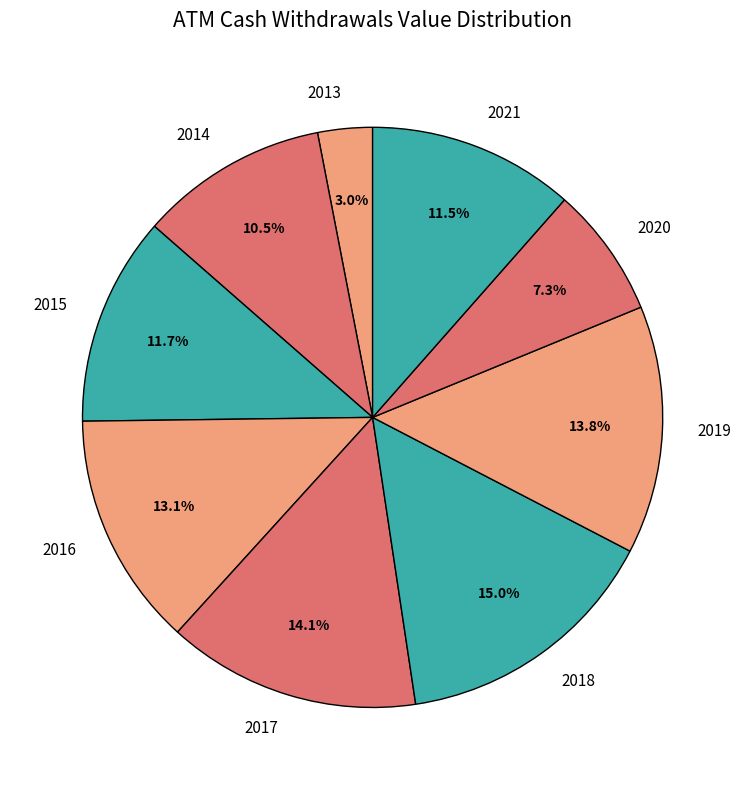

What is the smallest slice in the pie chart?

2013